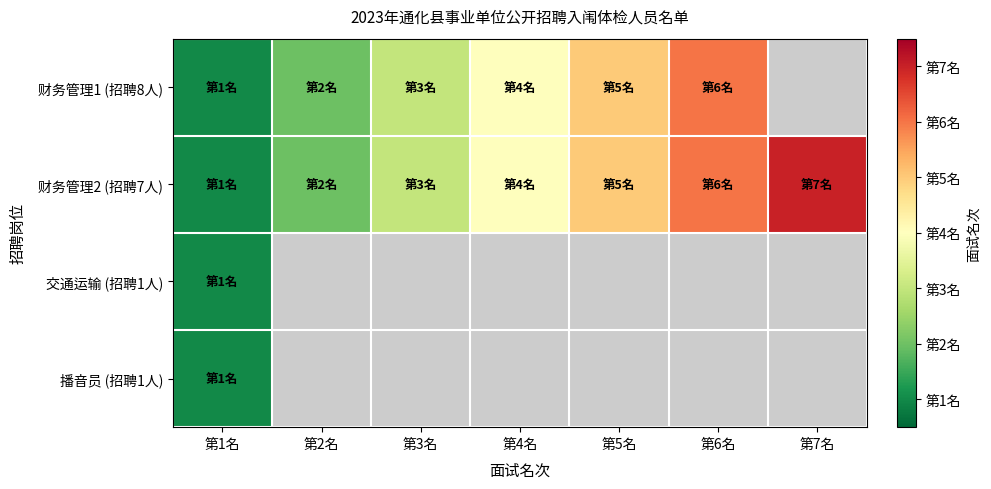

At which label does 财务管理2 (招聘7人) reach its minimum?

第1名